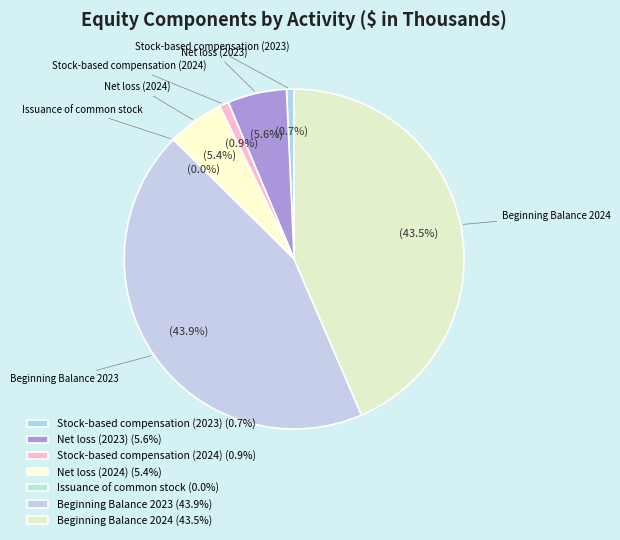

Is there any slice that represents more than half of the pie?

No